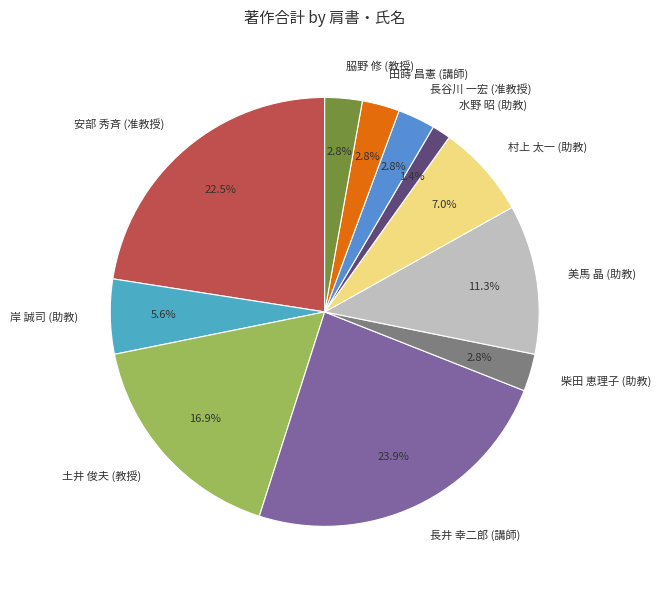

Between 村上 太一 (助教) and 長井 幸二郎 (講師), which is larger?

長井 幸二郎 (講師)